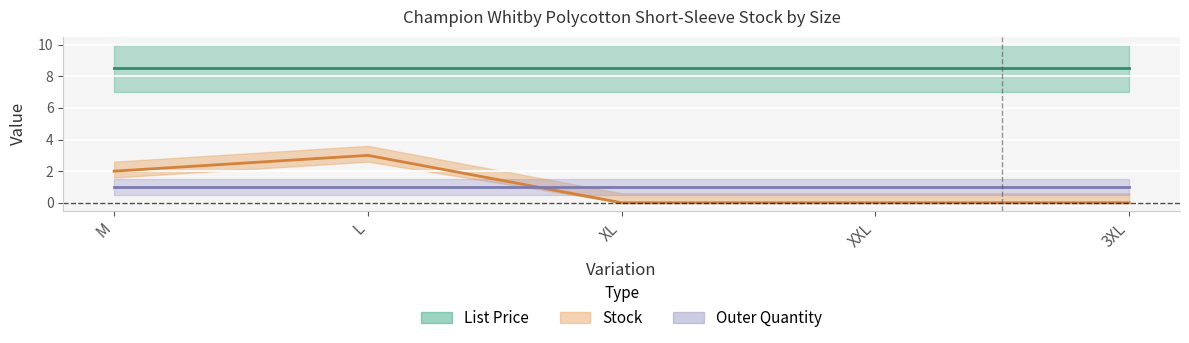

True or false: Outer Quantity and List Price cross at least once.

False